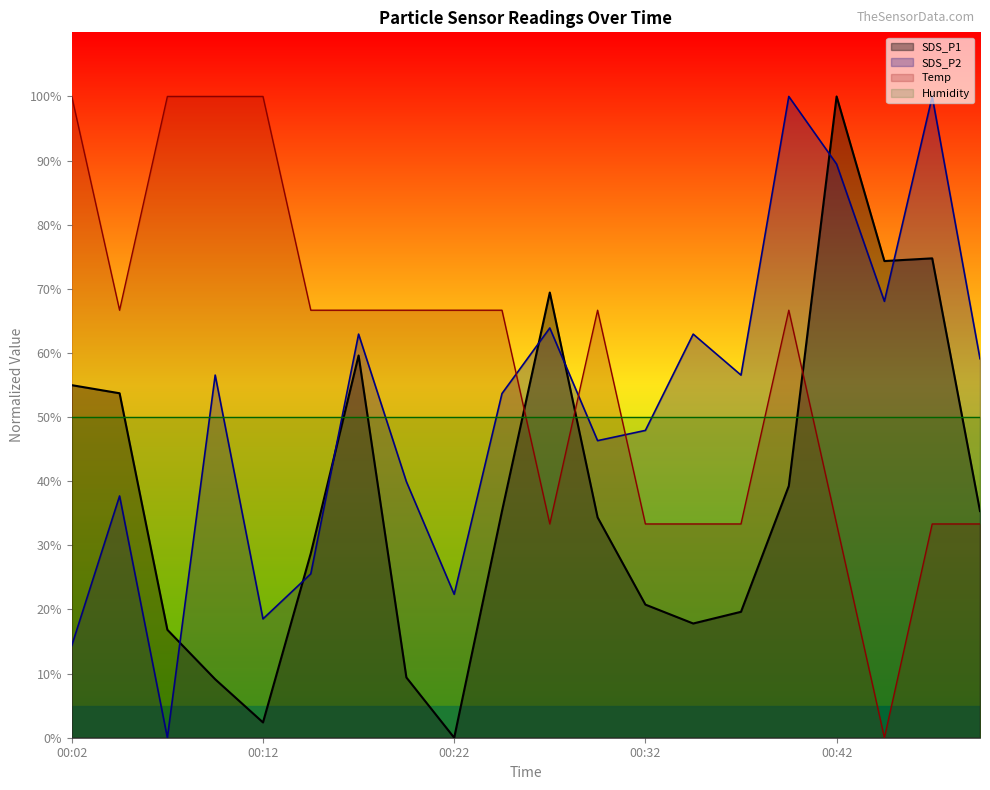

What is the total value across all series at 19?

177.8